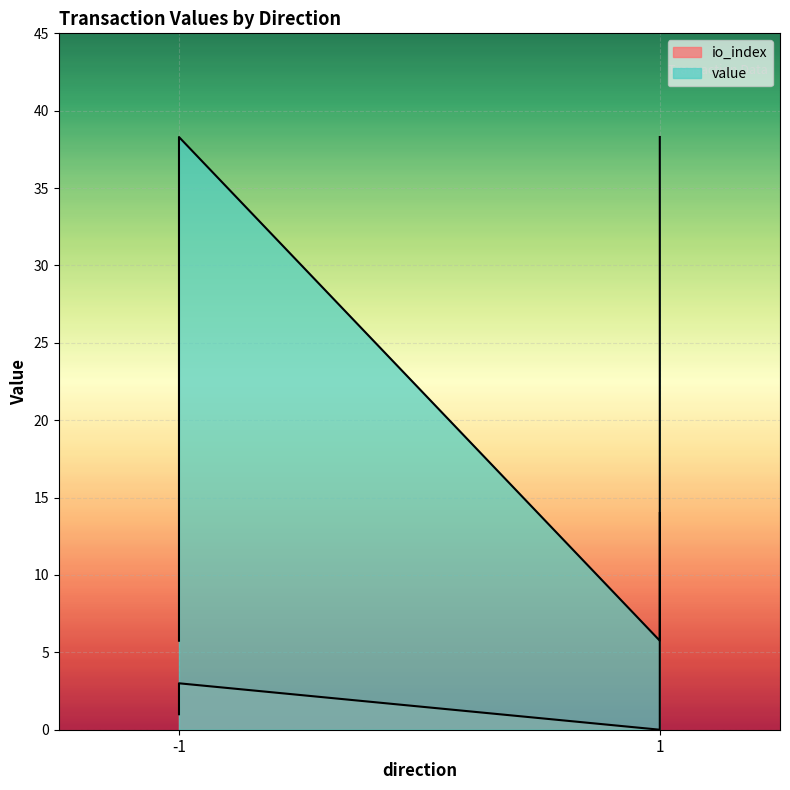

How many lines are shown in the chart?

2